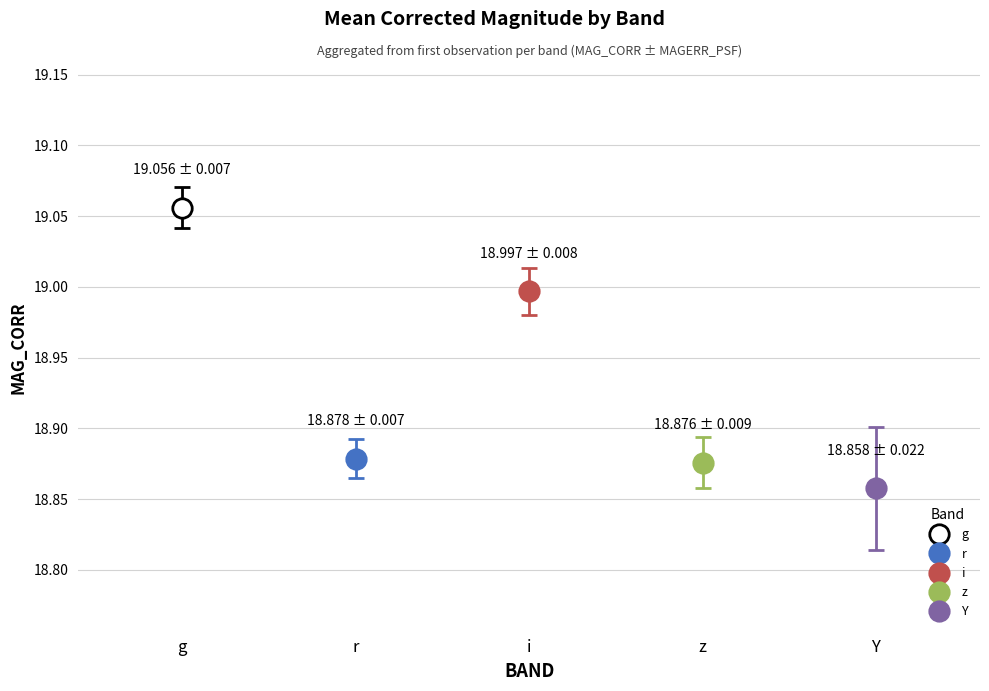

At which category is the sum across all series the highest?

g